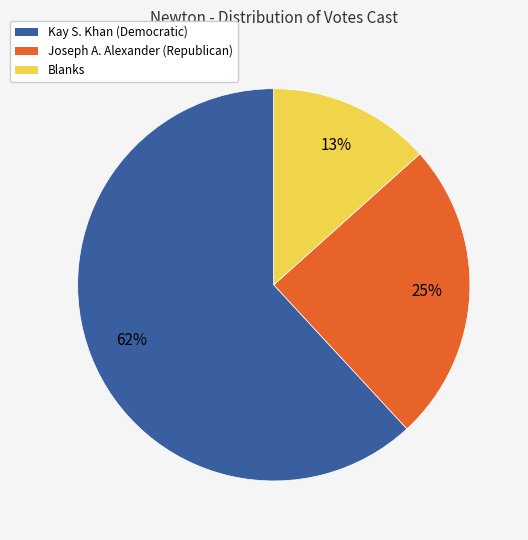

Does Kay S. Khan (Democratic) represent more than half of the total?

Yes